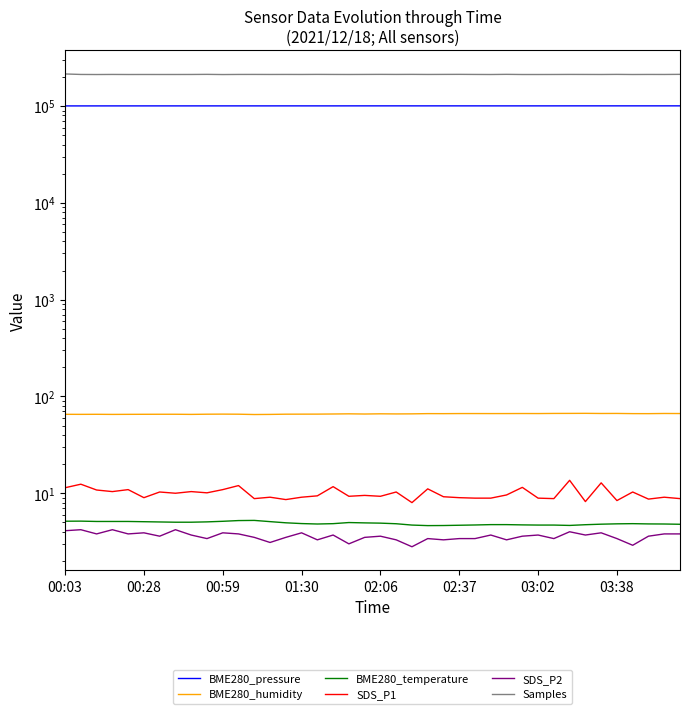

Reading left to right, what are all the values shown in this chart?

BME280_pressure: 100457.5	100464.7	100479.2	100498.3	100499.9	100506.5	100512.7	100506.8	100521.4	100530.8	100528.4	100532.1	100528.6	100530.4	100551.9	100542.9	100531.9	100528.8	100561.9	100574.4	100575.5	100587.6	100566.1	100567.6	100573.1	100564.9	100562.6	100547.6	100544.6	100546.2	100550.0	100555.8	100584.1	100592.1	100591.1	100589.1	100594.9	100591.6	100595.9	100602.2
BME280_humidity: 65.4	65.3	65.4	65.2	65.3	65.4	65.5	65.5	65.3	65.6	65.7	65.6	65.1	65.2	65.6	65.7	65.7	65.9	66.1	65.8	66.2	66.0	66.1	66.5	66.4	66.6	66.6	66.5	66.6	66.6	66.6	66.8	66.8	66.9	66.7	66.8	66.5	66.4	66.7	66.6
BME280_temperature: 5.1	5.2	5.1	5.1	5.1	5.1	5.0	5.0	5.0	5.1	5.1	5.2	5.2	5.1	5.0	4.9	4.8	4.8	5.0	4.9	4.9	4.8	4.7	4.6	4.6	4.7	4.7	4.7	4.7	4.7	4.7	4.7	4.7	4.7	4.8	4.8	4.8	4.8	4.8	4.8
SDS_P1: 11.4	12.4	10.8	10.4	10.9	9.0	10.3	10.0	10.4	10.1	10.9	12.0	8.8	9.1	8.6	9.1	9.4	11.7	9.3	9.5	9.3	10.3	8.0	11.1	9.2	9.0	8.9	8.9	9.6	11.5	8.9	8.8	13.6	8.2	12.8	8.4	10.3	8.7	9.1	8.8
SDS_P2: 4.1	4.2	3.8	4.2	3.8	3.9	3.6	4.2	3.7	3.4	3.9	3.8	3.5	3.1	3.5	3.9	3.3	3.7	3.0	3.5	3.6	3.3	2.8	3.4	3.3	3.4	3.4	3.7	3.3	3.6	3.7	3.4	4.0	3.7	3.9	3.4	2.9	3.6	3.8	3.8
Samples: 214840.0	212349.0	211993.0	212395.0	212085.0	212192.0	212119.0	212156.0	212274.0	212779.0	211888.0	212384.0	212475.0	212287.0	212419.0	212296.0	212664.0	212387.0	212218.0	212464.0	212745.0	212471.0	212736.0	212340.0	212594.0	212807.0	212385.0	212093.0	212865.0	212069.0	212086.0	212213.0	212493.0	212368.0	212186.0	212669.0	212089.0	212386.0	212274.0	212862.0